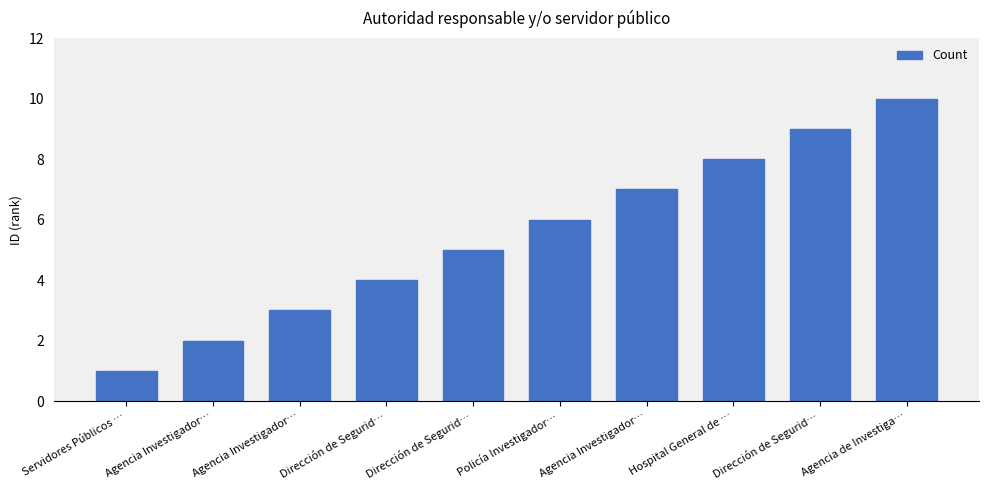

What is the difference between the maximum and minimum values?

9